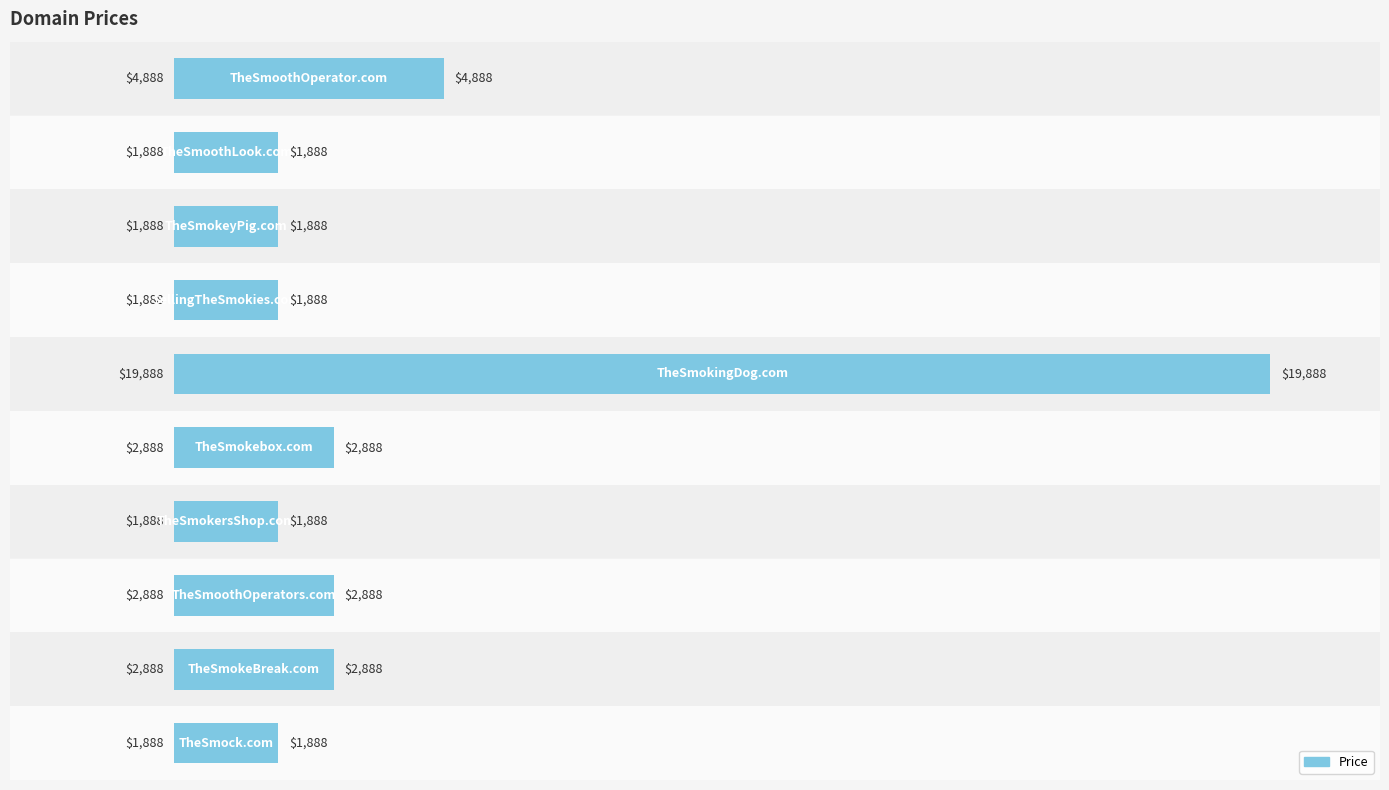

Reading top to bottom, list all the values displayed in this chart.

4888	1888	1888	1888	19888	2888	1888	2888	2888	1888